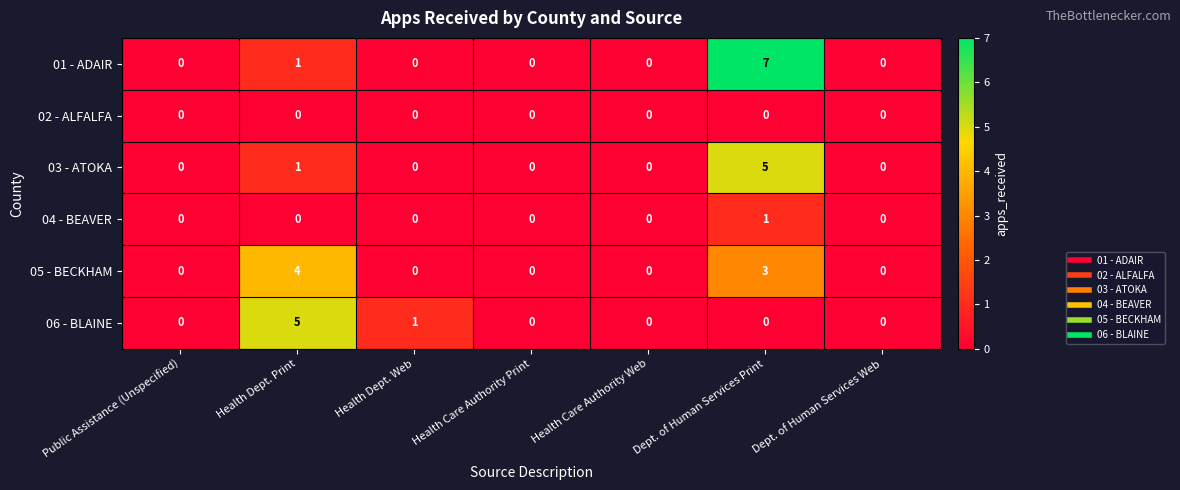

How many series are shown in this chart?

6